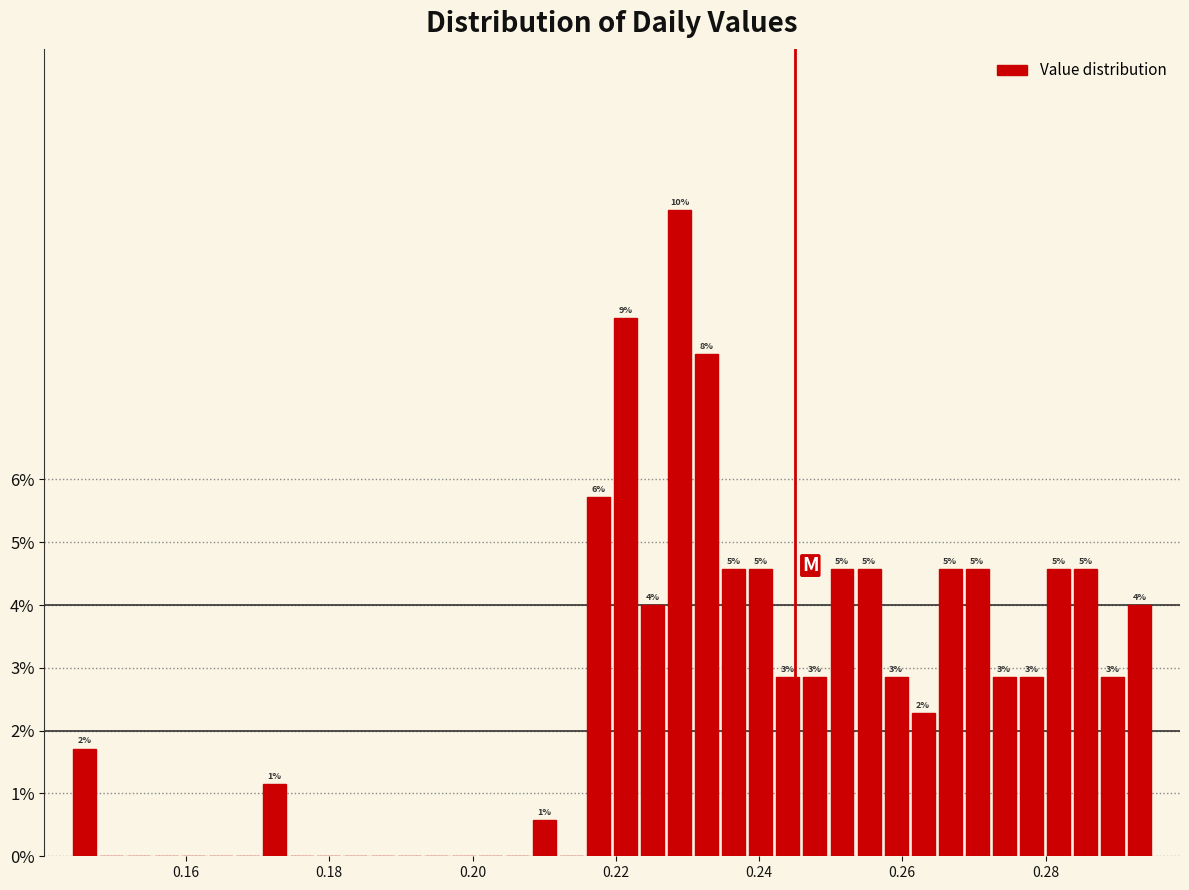

Read against the x-axis, roughly where is the centre of the tallest bar?

0.228